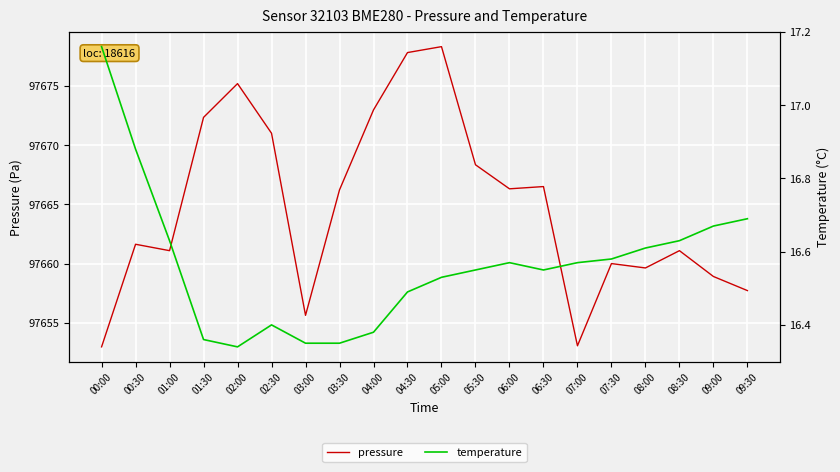

Where is the first local maximum for temperature?

02:30